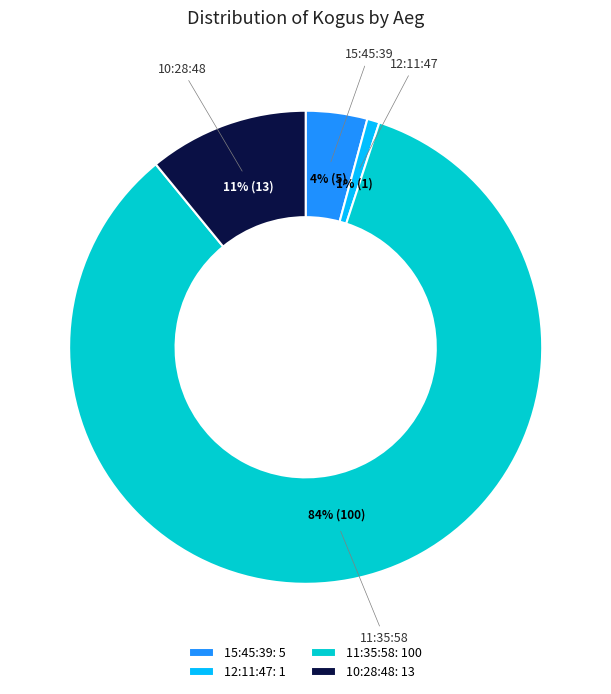

How many segments does this pie chart have?

4